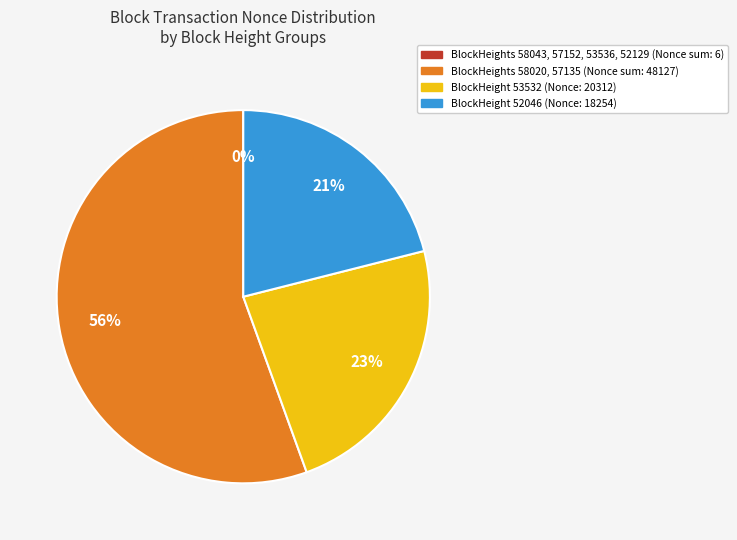

To the nearest percent, what is the difference between the largest and smallest slice percentages?

56%